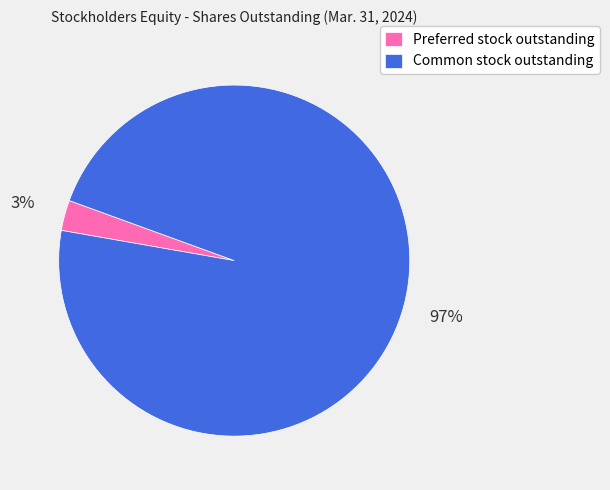

Count the number of slices in the pie.

2